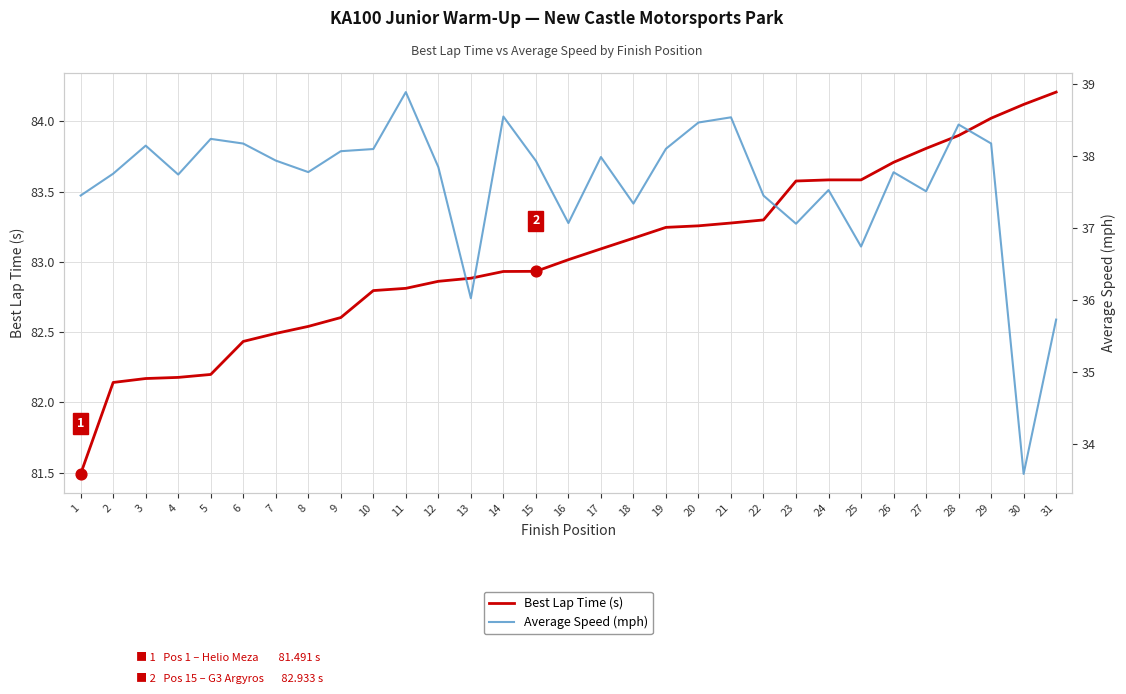

Is the value of Best Lap Time (s) at 9 greater than the value of Average Speed (mph) at 4?

Yes